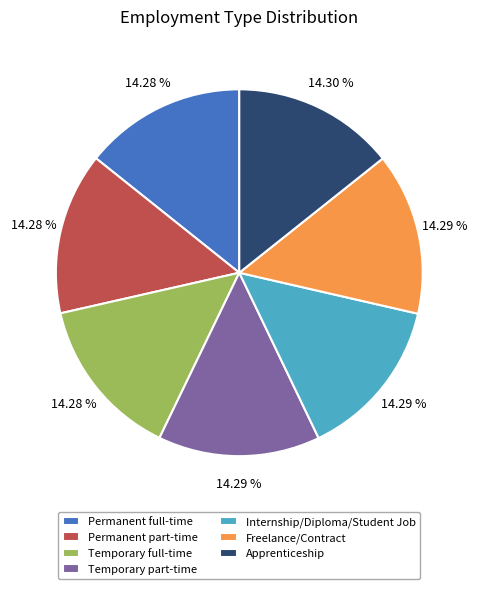

Is there any slice that represents more than half of the pie?

No